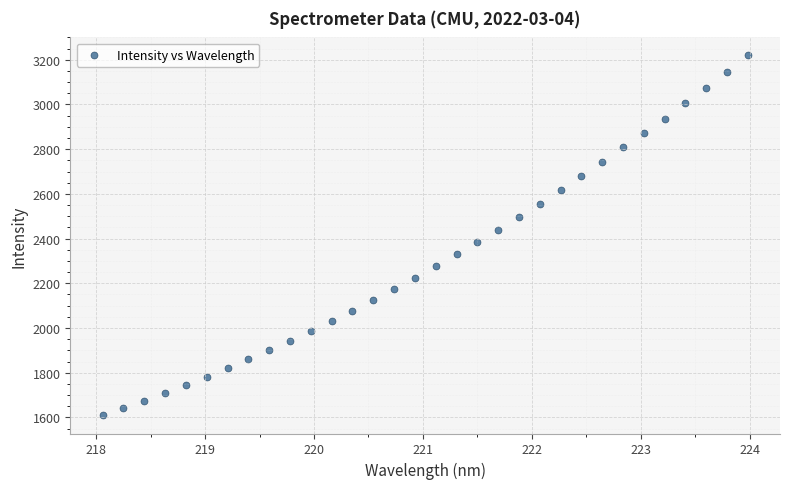

What is the range of X values (max minus min)?

5.9